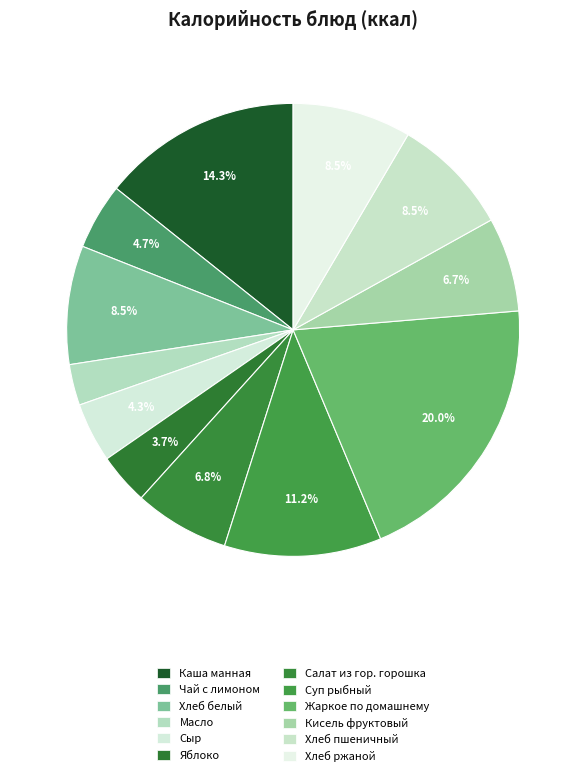

To the nearest percent, what portion does Яблоко represent?

4%